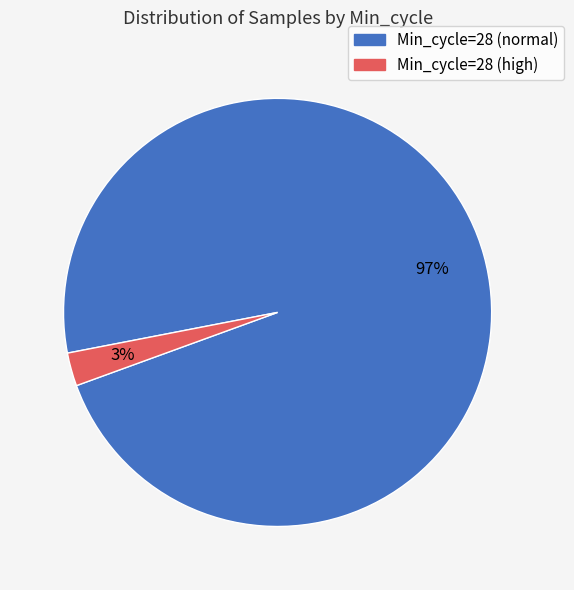

Is there a majority slice in this chart?

Yes